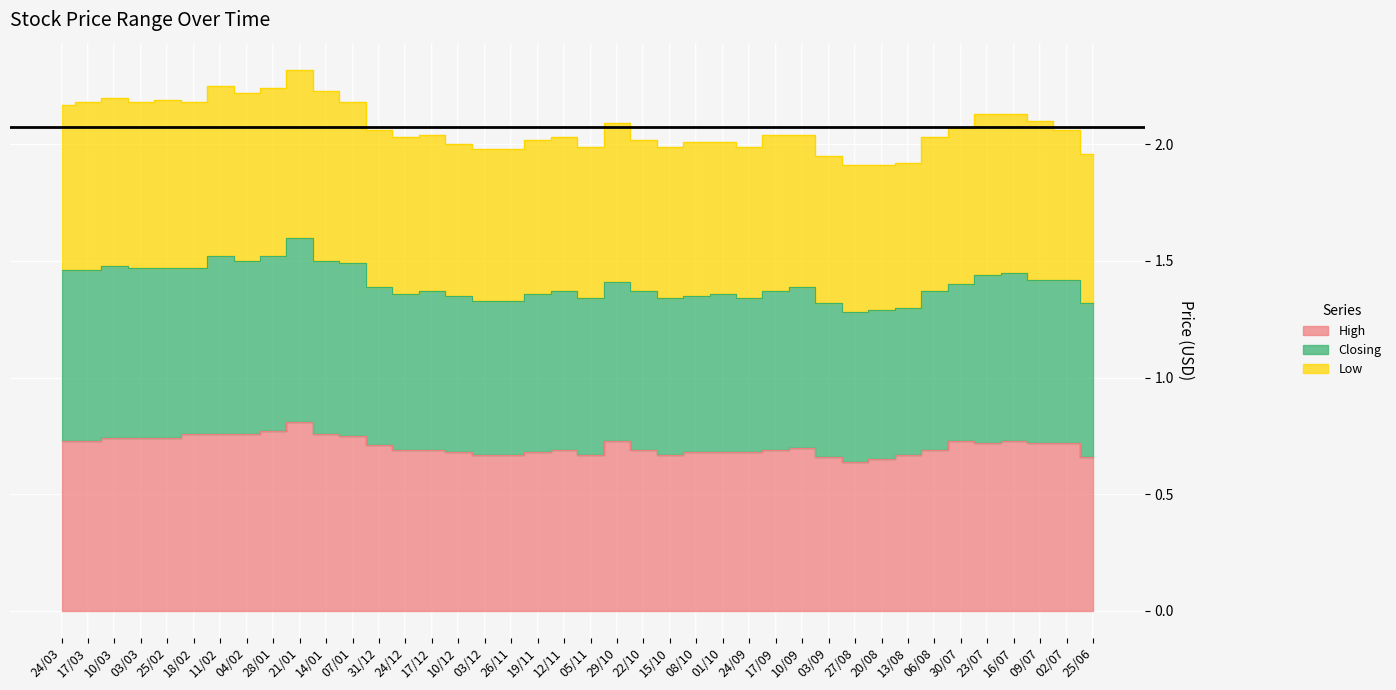

Which has a higher value, 09/07 or 10/12?

09/07